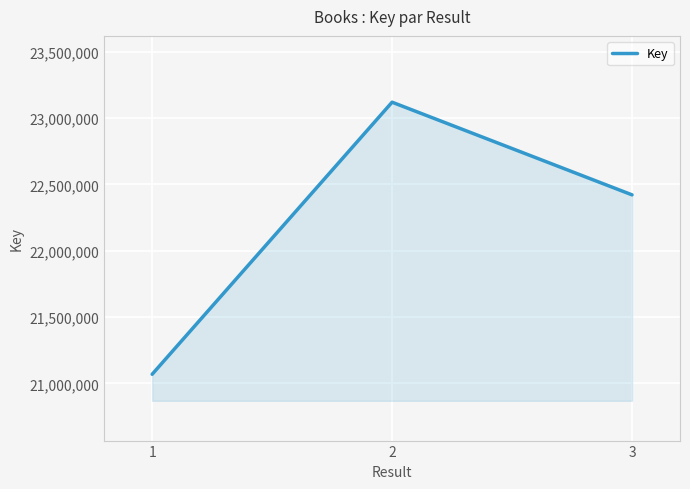

Which has a higher value, 2 or 3?

2